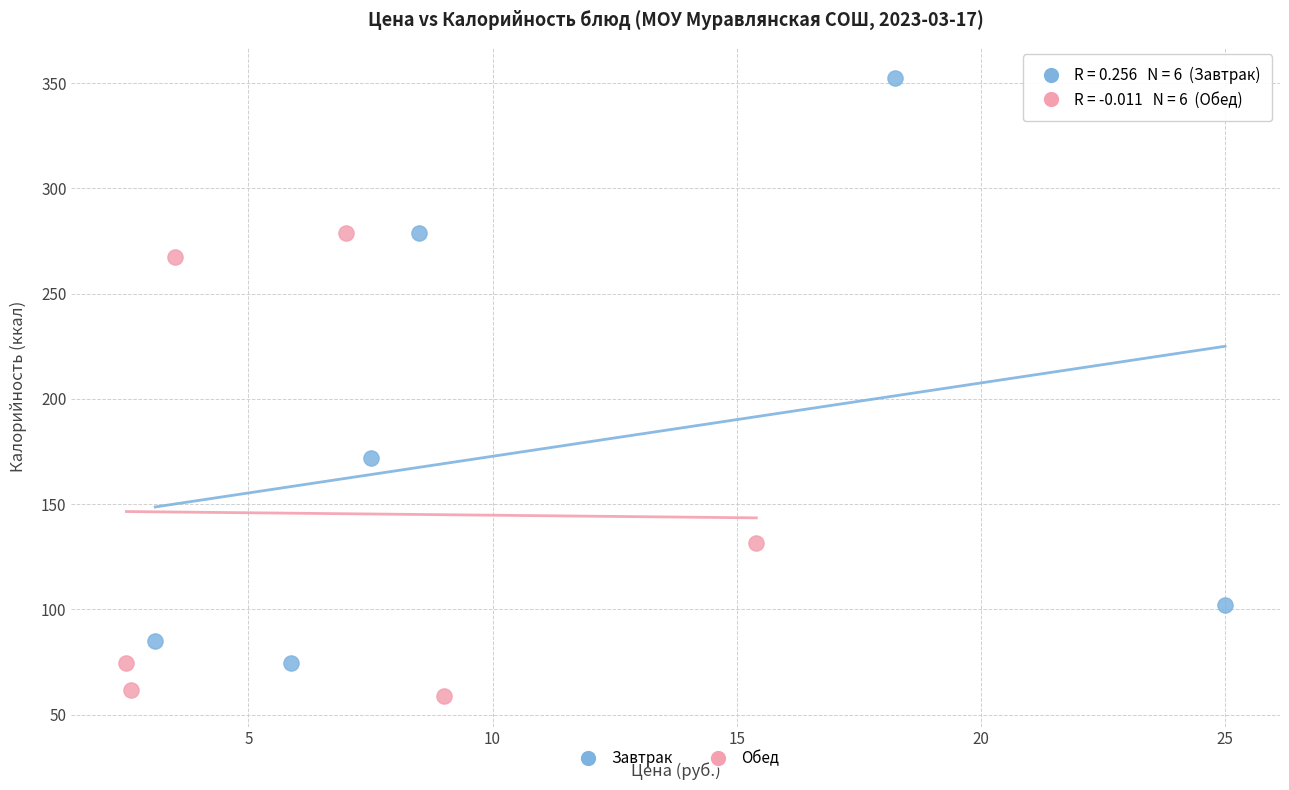

What are all the series names shown in the legend?

Завтрак, Обед